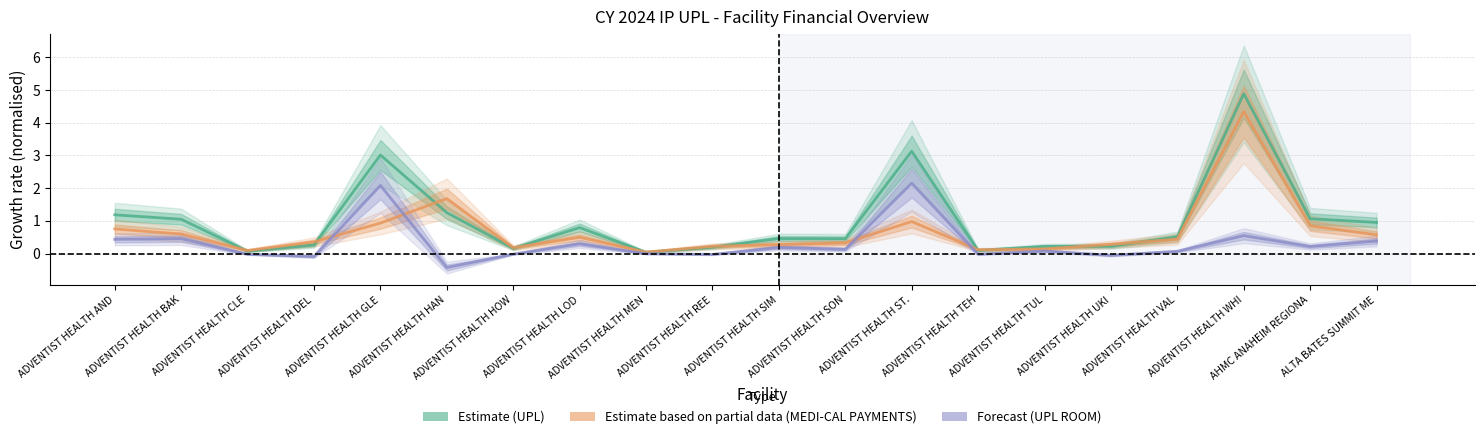

Which series changed the most between ADVENTIST HEALTH CLE and ADVENTIST HEALTH TUL?

UPL (Estimate)